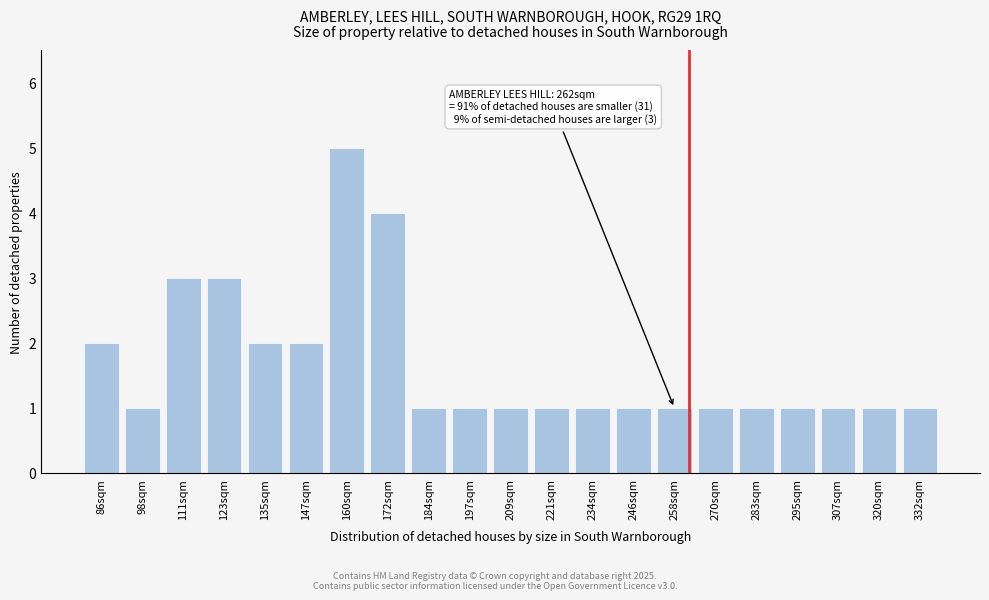

Reading left to right, what are all the values shown in this chart?

2	1	3	3	2	2	5	4	1	1	1	1	1	1	1	1	1	1	1	1	1